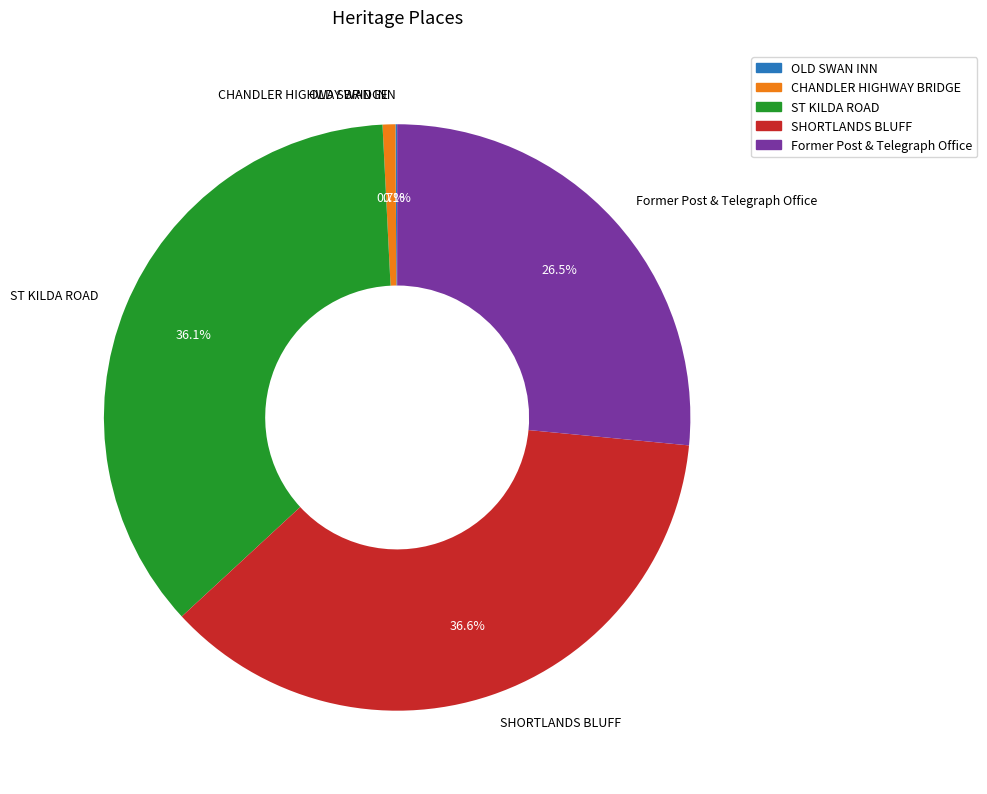

Does any single category account for the majority?

No